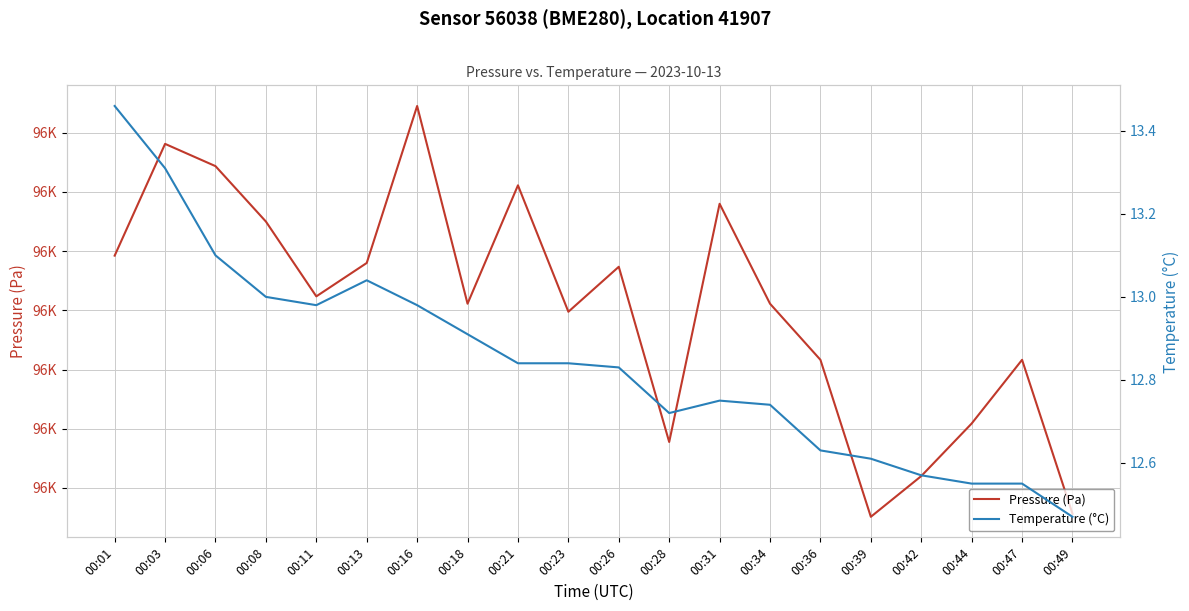

Which series has the widest spread of values?

Pressure (Pa)